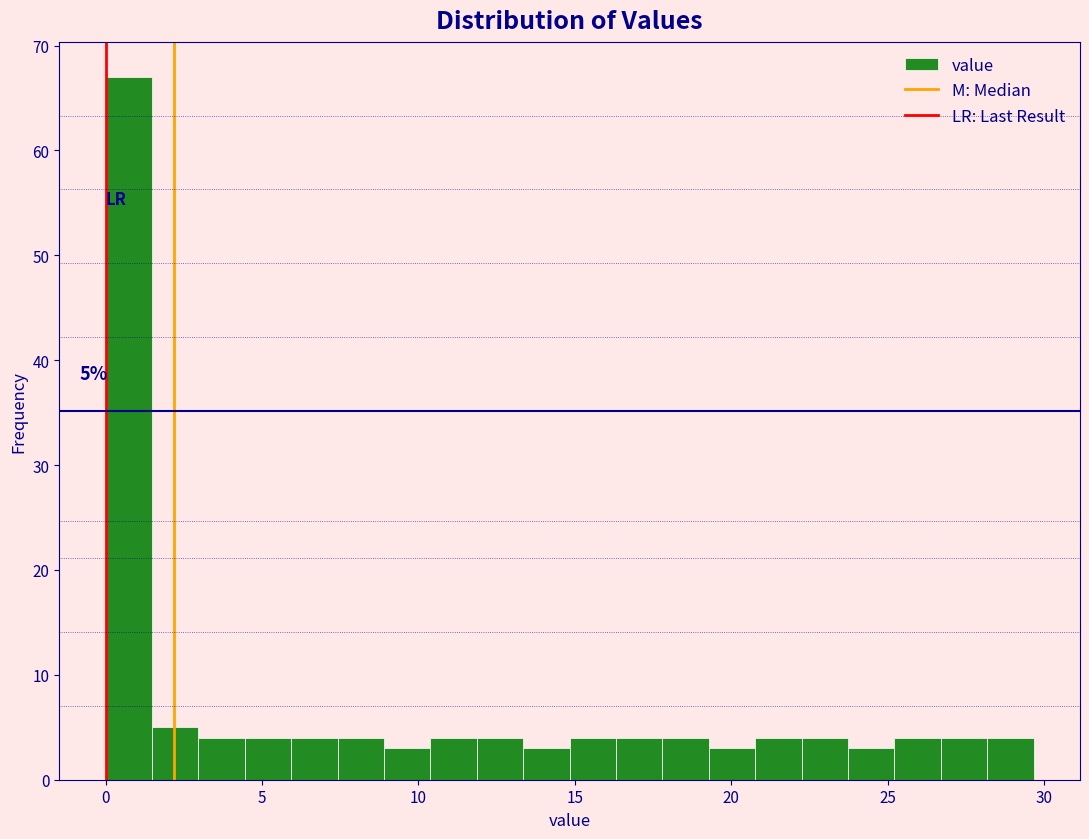

Around what value on the x-axis is the tallest bar? Give the approximate position of its centre, as read against the axis.

0.5